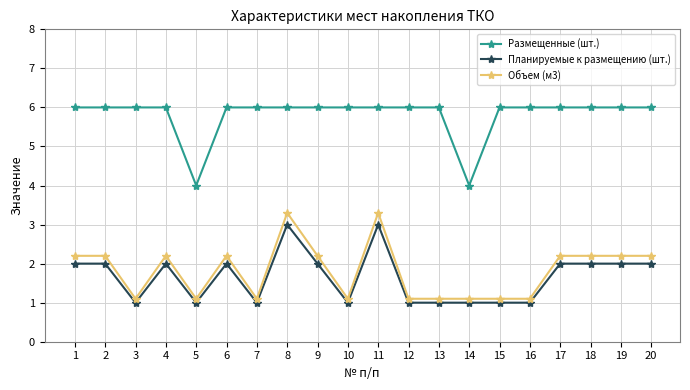

The value of Объем (м3) at 20 is 2.2. True or false?

True